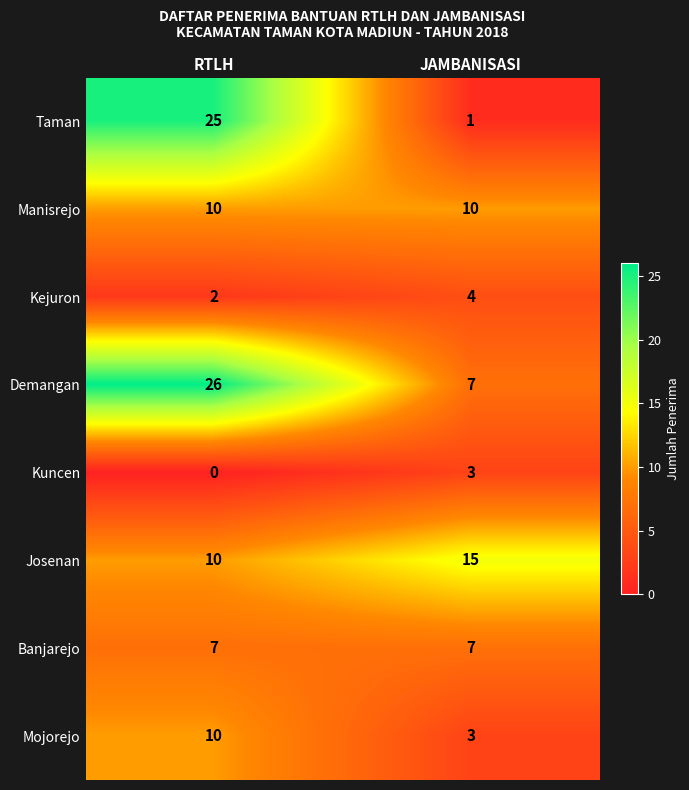

Which series has the largest total across all categories?

Demangan